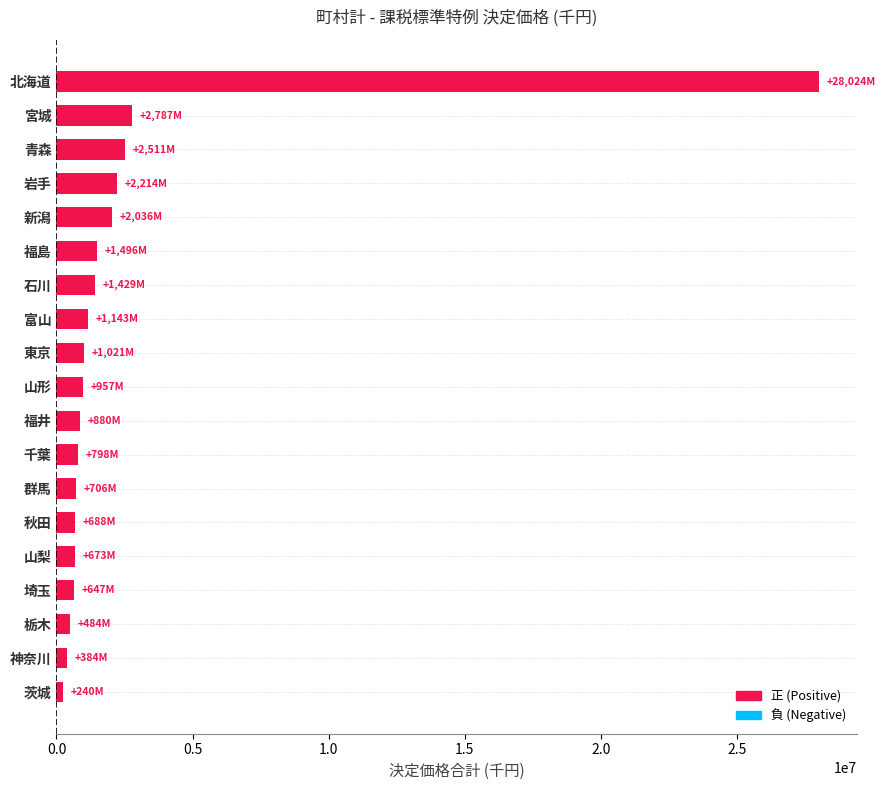

True or false: the data shows 1143168 at 富山.

True